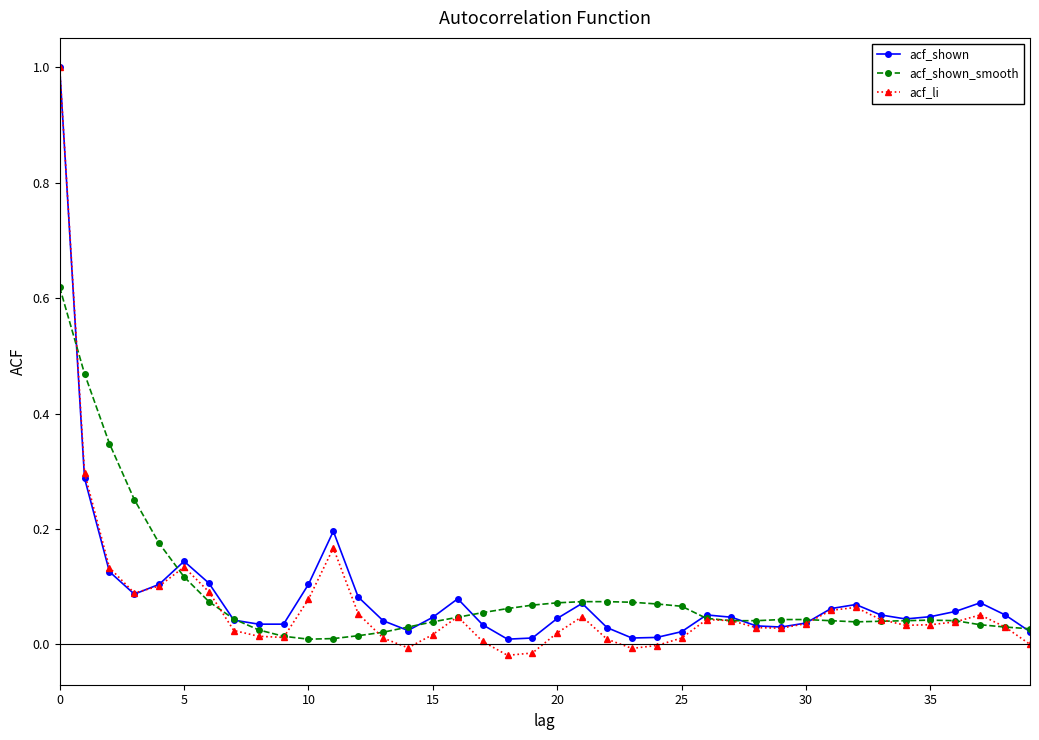

At how many categories does at least one series exceed 0?

40